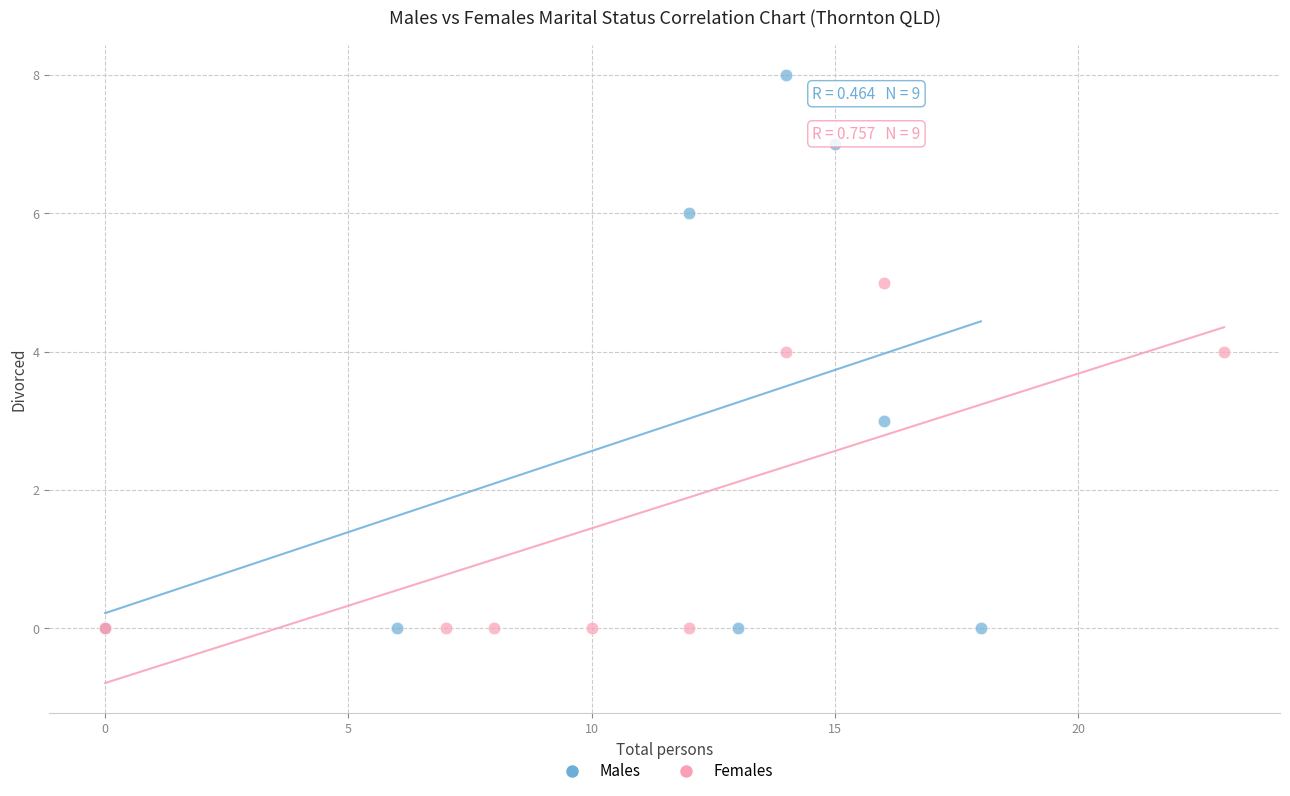

Which series contains the highest Y value?

Males